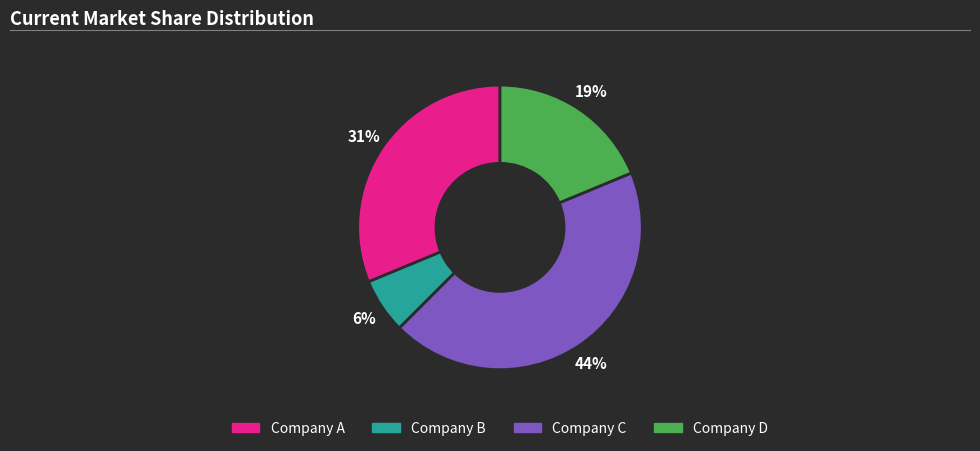

Does any single category account for the majority?

No